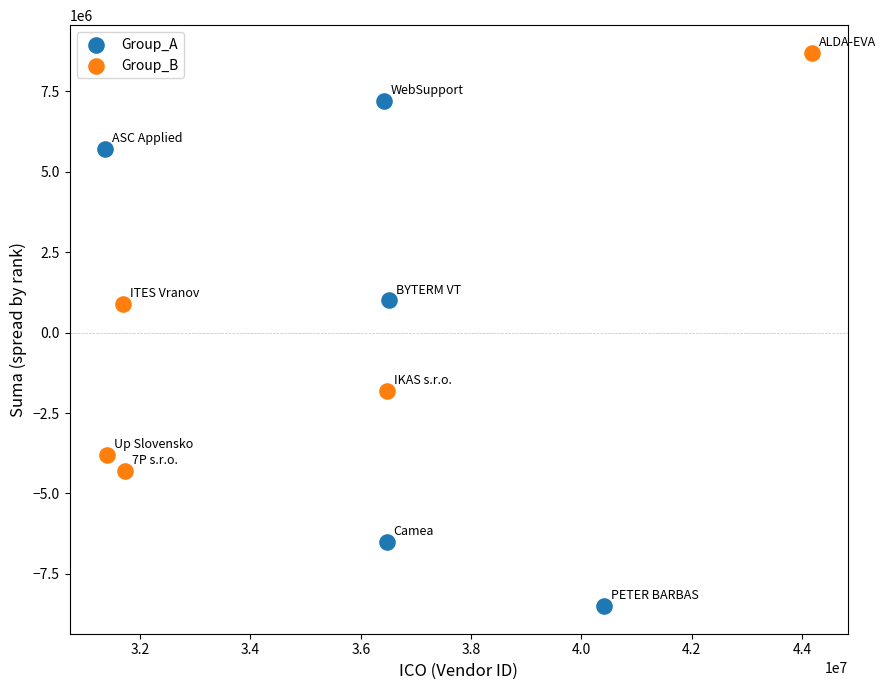

Which series contains the lowest Y value?

Group_A